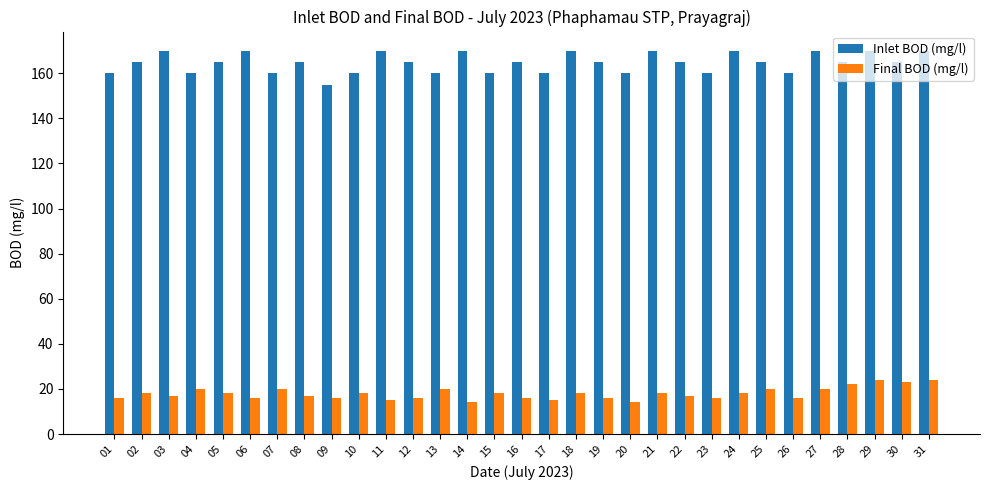

What is the sum of the Inlet BOD (mg/l) values at 22 and 25?

330